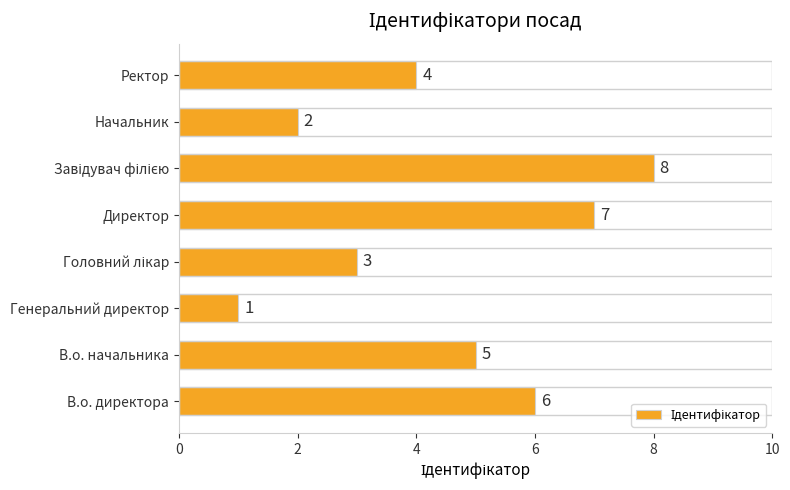

Is it true that the value at Начальник is 1?

False